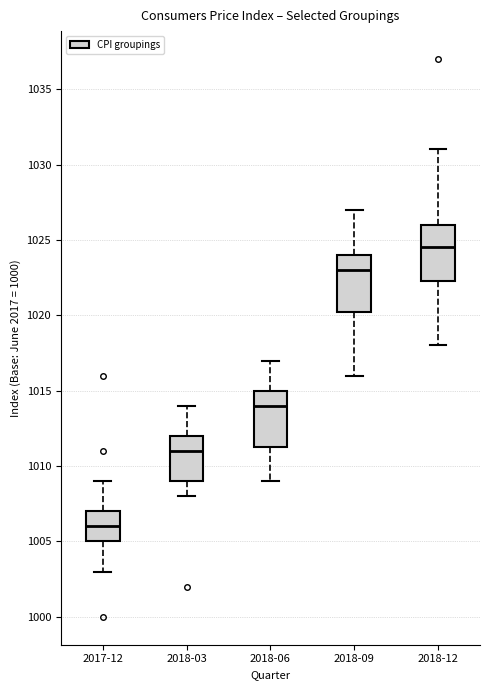

Reading left to right, transcribe this box plot: for each box, give where its median line is, the range the box spans, and where its two whiskers end, as read against the y-axis. The values are not printed on the chart, so give them approximately, as read against the axis.

2017-12: median 1006.0, box 1005.0 to 1007.0, whiskers 1003.0 to 1009.0
2018-03: median 1011.0, box 1009.0 to 1012.0, whiskers 1008.0 to 1014.0
2018-06: median 1014.0, box 1011.5 to 1015.0, whiskers 1009.0 to 1017.0
2018-09: median 1023.0, box 1020.5 to 1024.0, whiskers 1016.0 to 1027.0
2018-12: median 1024.5, box 1022.5 to 1026.0, whiskers 1018.0 to 1031.0